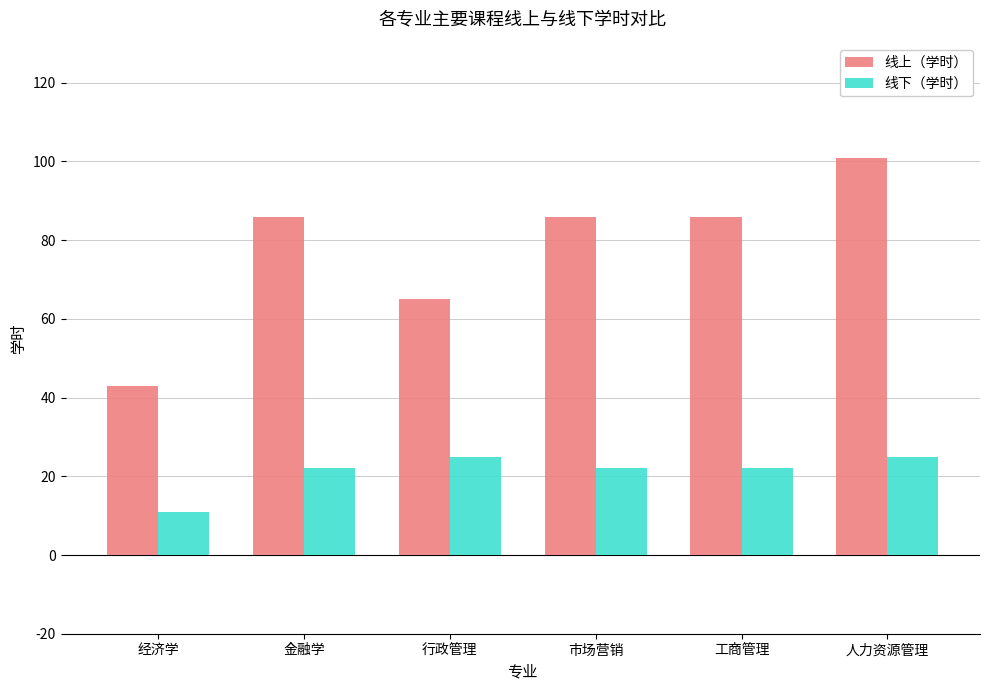

List the series in order of their overall mean, lowest first.

线下（学时）, 线上（学时）